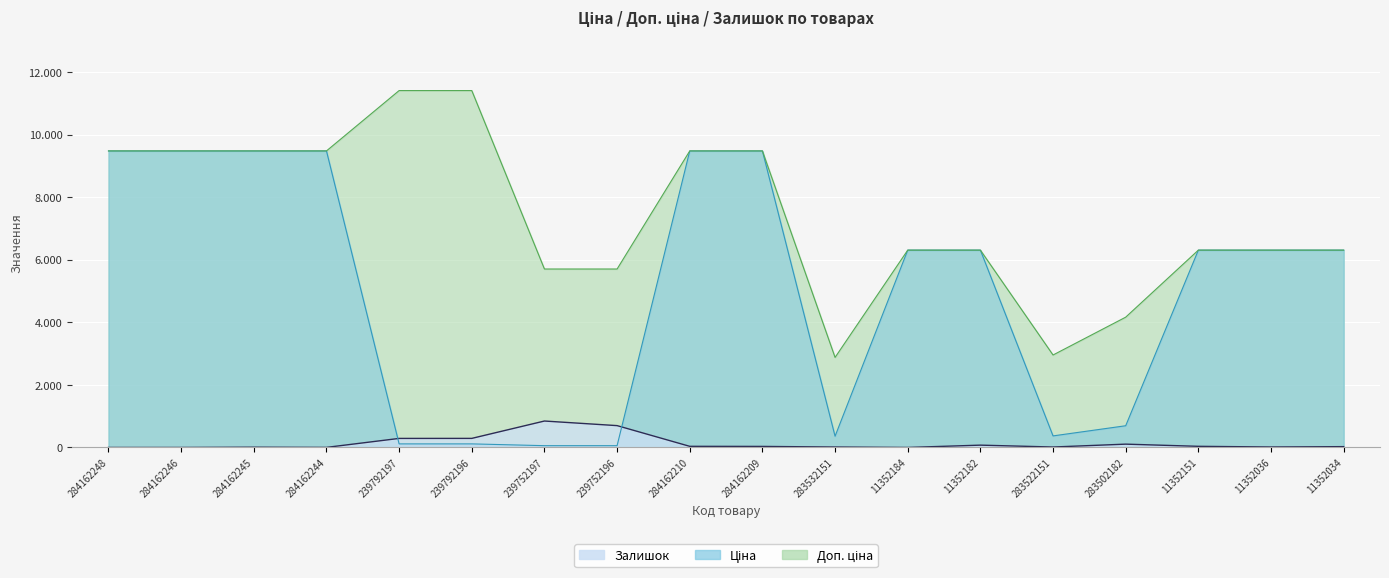

True or false: Доп. ціна has more than 0 points higher than both neighbors.

False